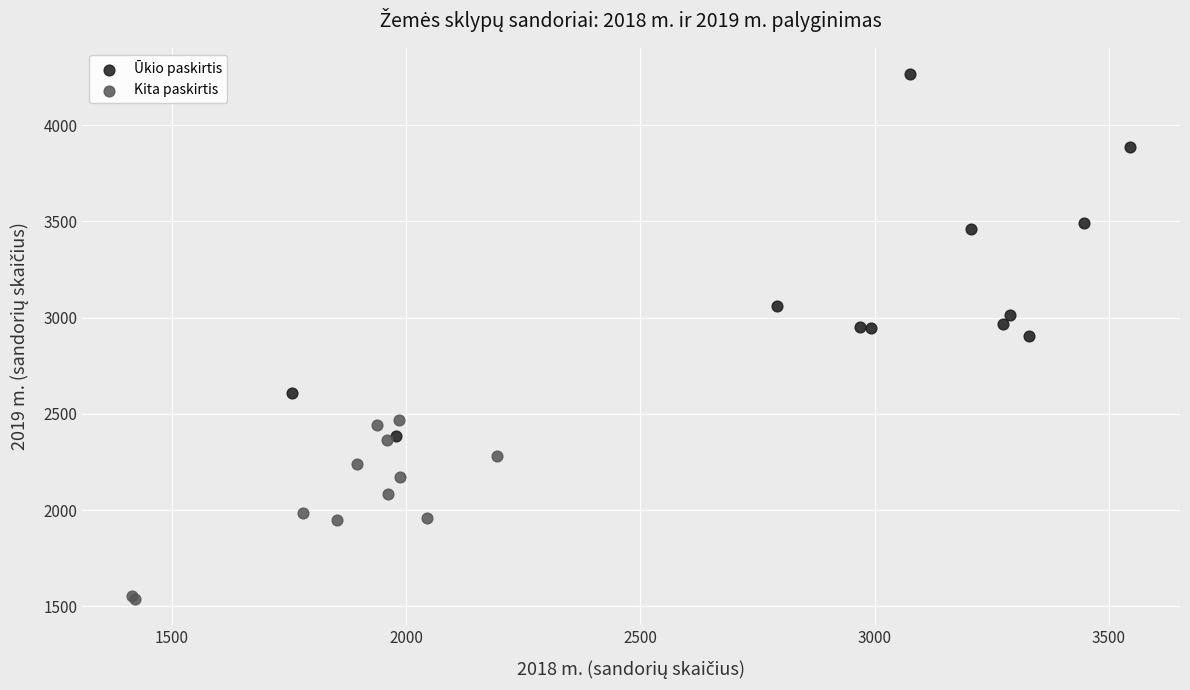

Which series has the largest Y range (max minus min)?

Ūkio paskirtis